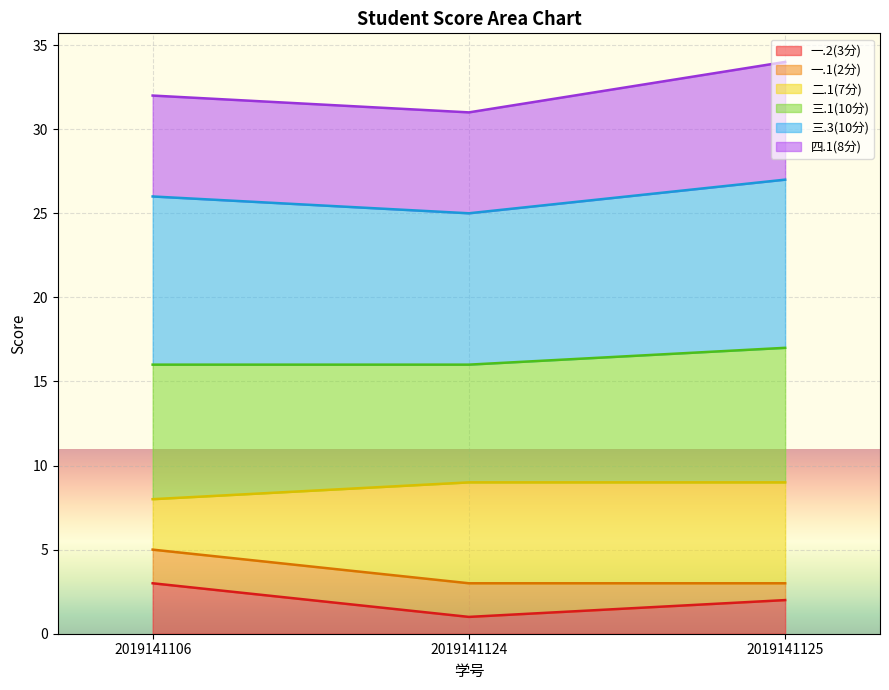

What is the total value across all series at 2019141106?

32